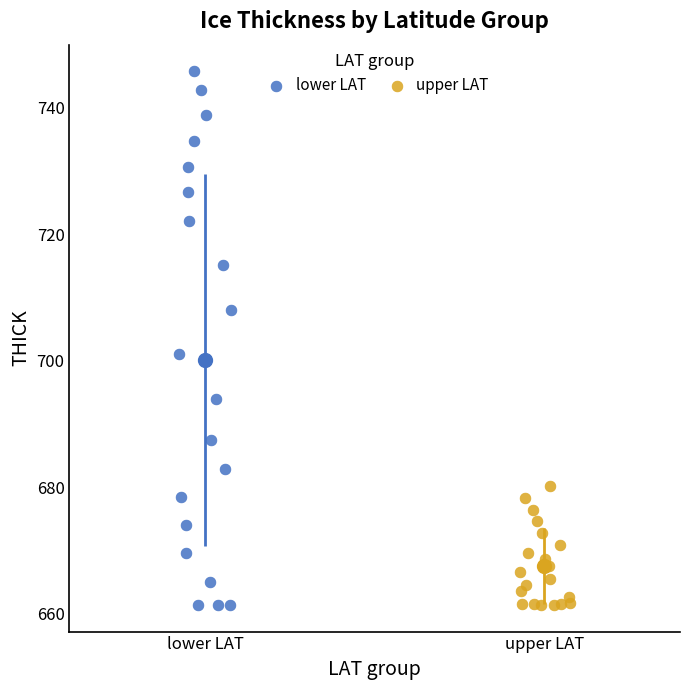

Which series has the widest spread of Y values?

lower LAT